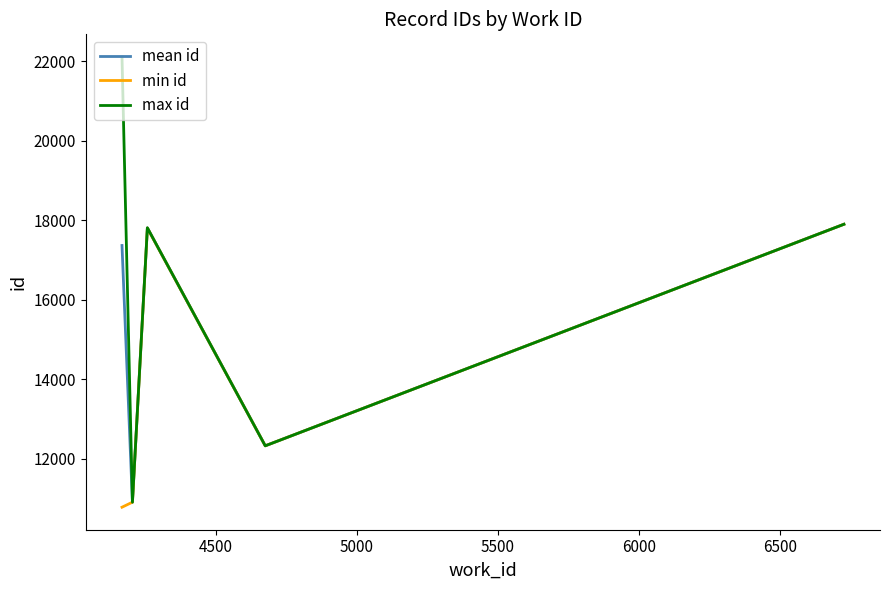

Which series has the widest spread of values?

max id